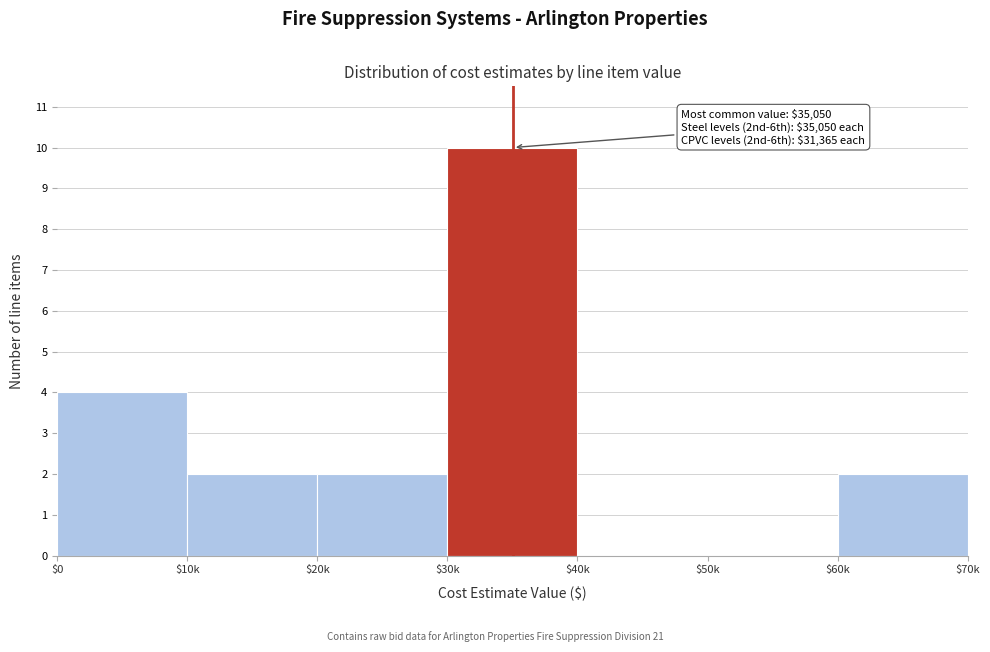

What is the sum of all values?

20